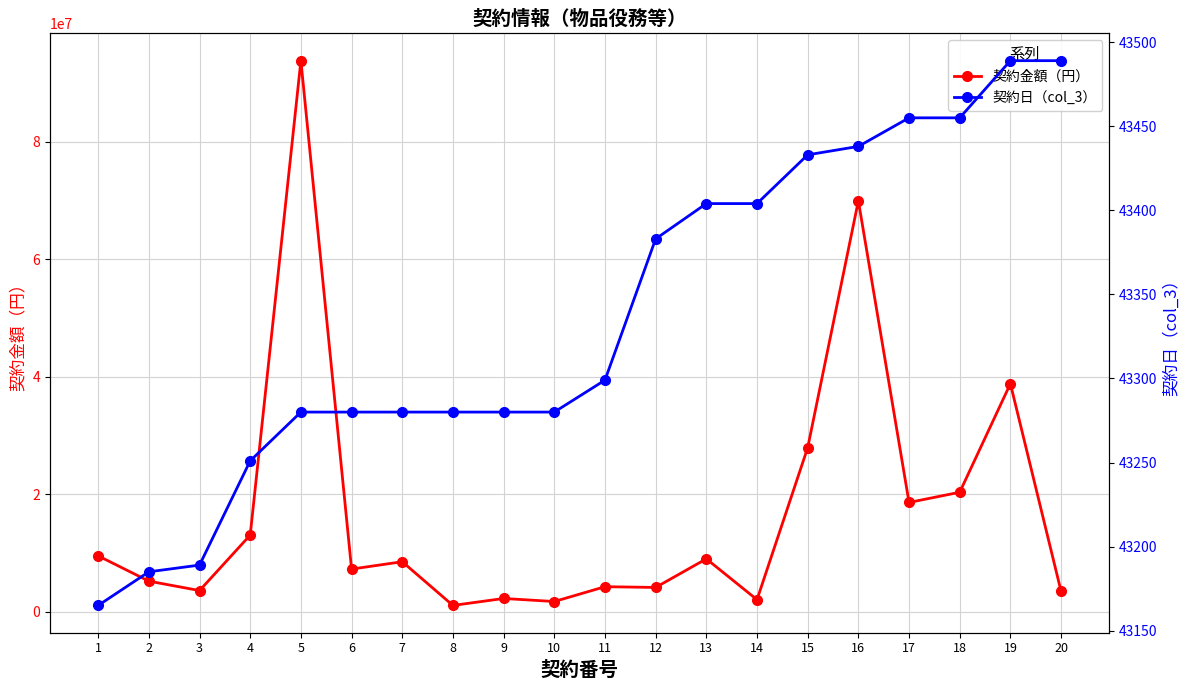

Does the chart have visible grid lines?

Yes